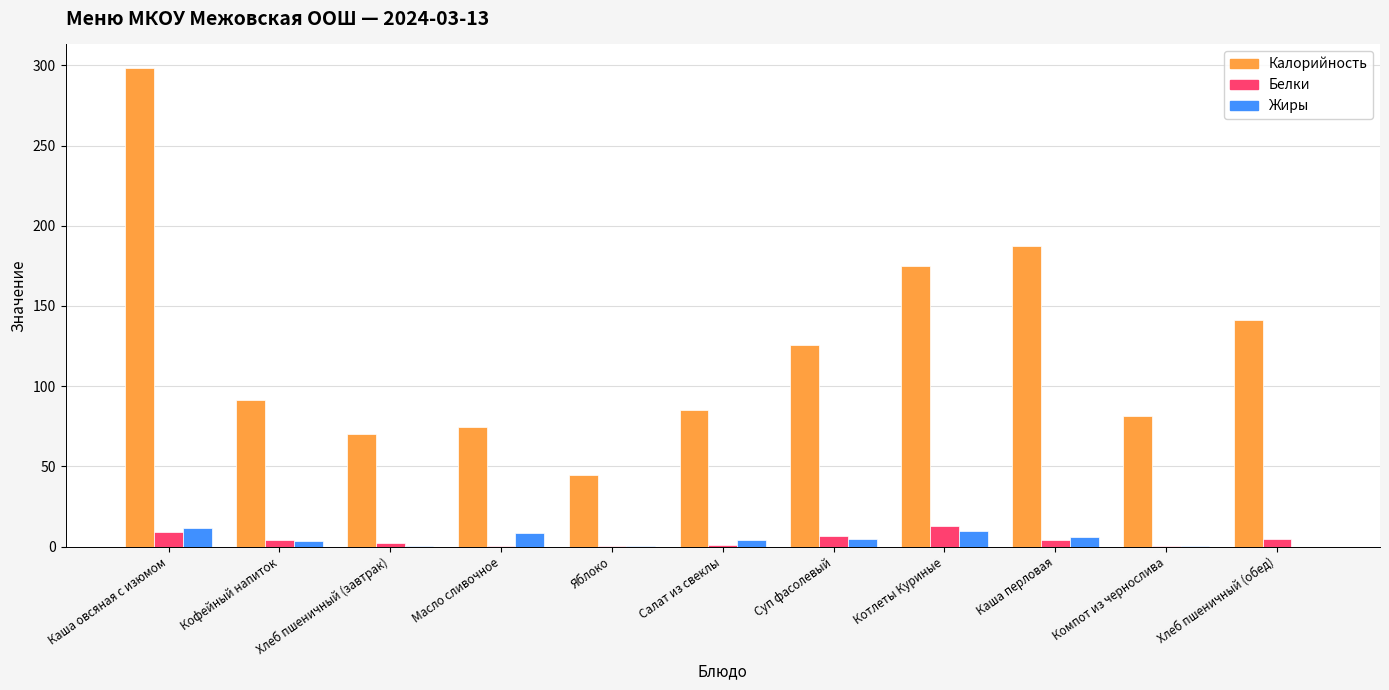

Are the bars grouped side by side (vs. stacked)?

Yes